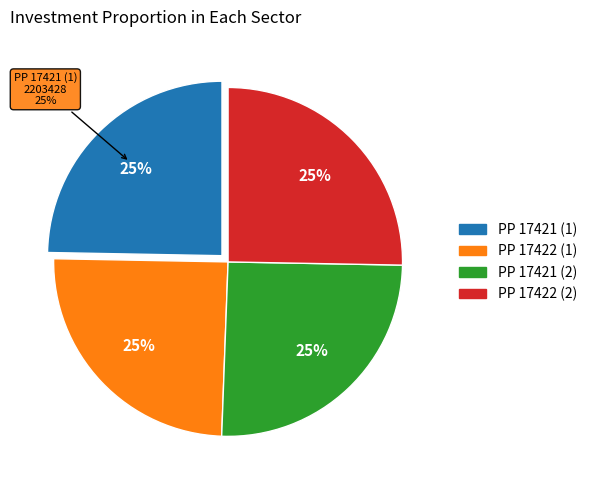

To the nearest percent, what portion does PP 17421 (1) represent?

25%